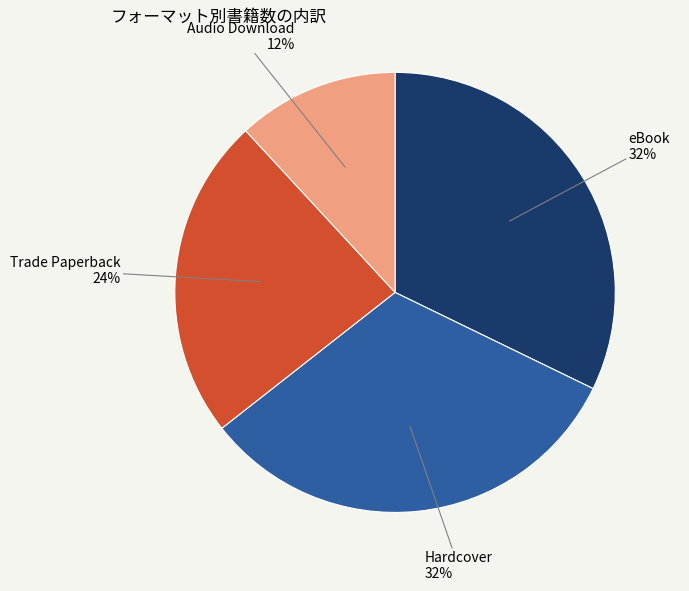

Does eBook account for over 50% of the chart?

No